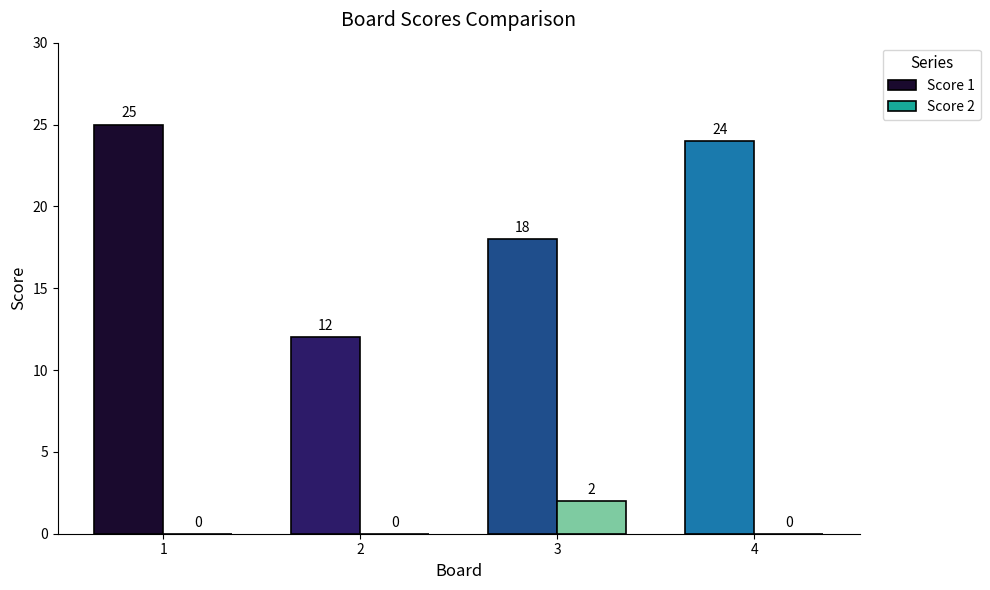

What are all the series names shown in the legend?

Score 1, Score 2